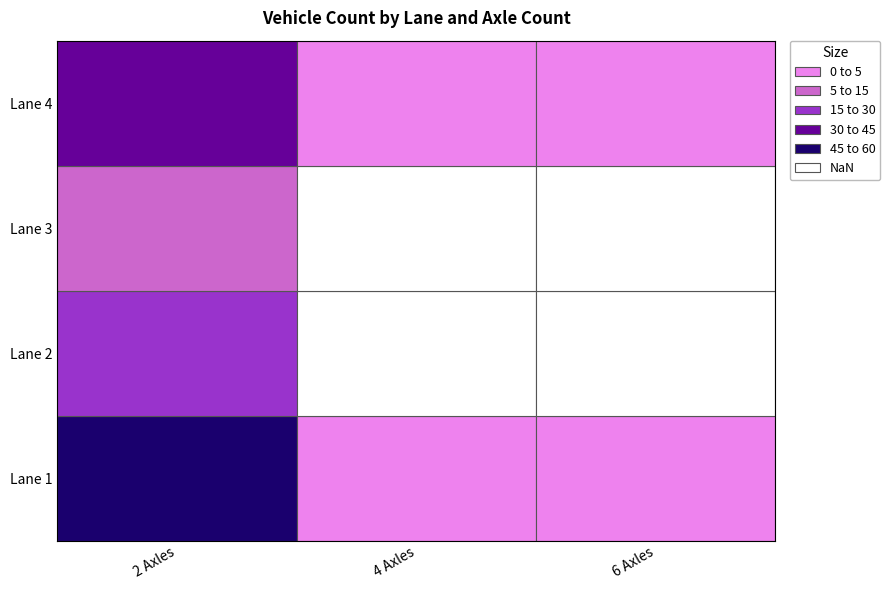

At how many categories does at least one series exceed 26?

1